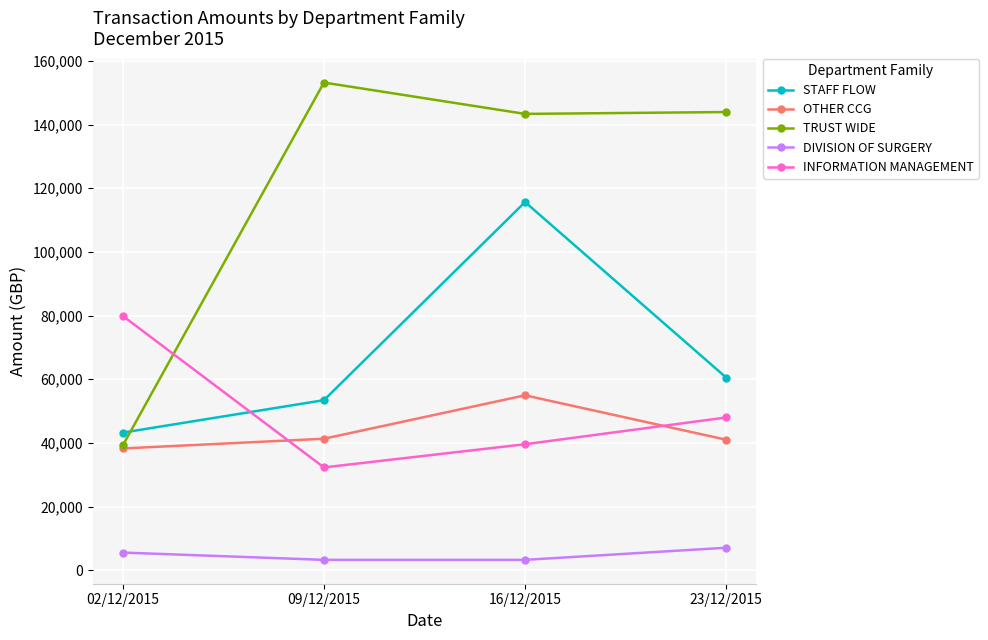

True or false: OTHER CCG has more than 0 points higher than both neighbors.

True